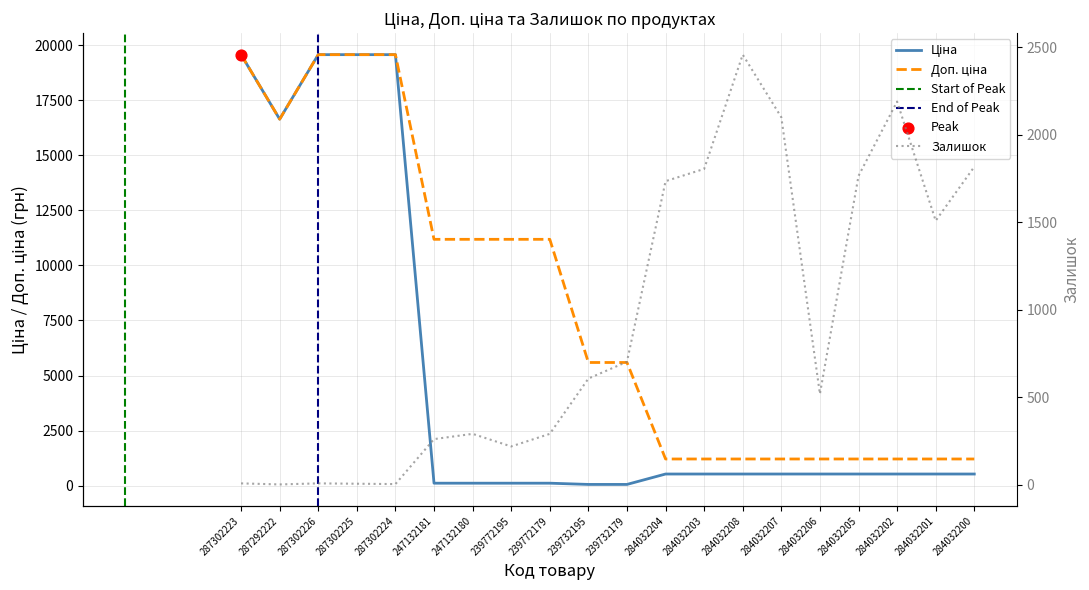

Which series has the widest spread of Y values?

Ціна